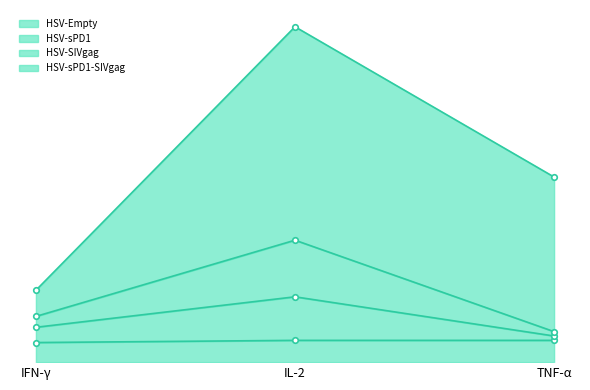

What is the value of the HSV-sPD1 point at the 2nd from the left?

0.3